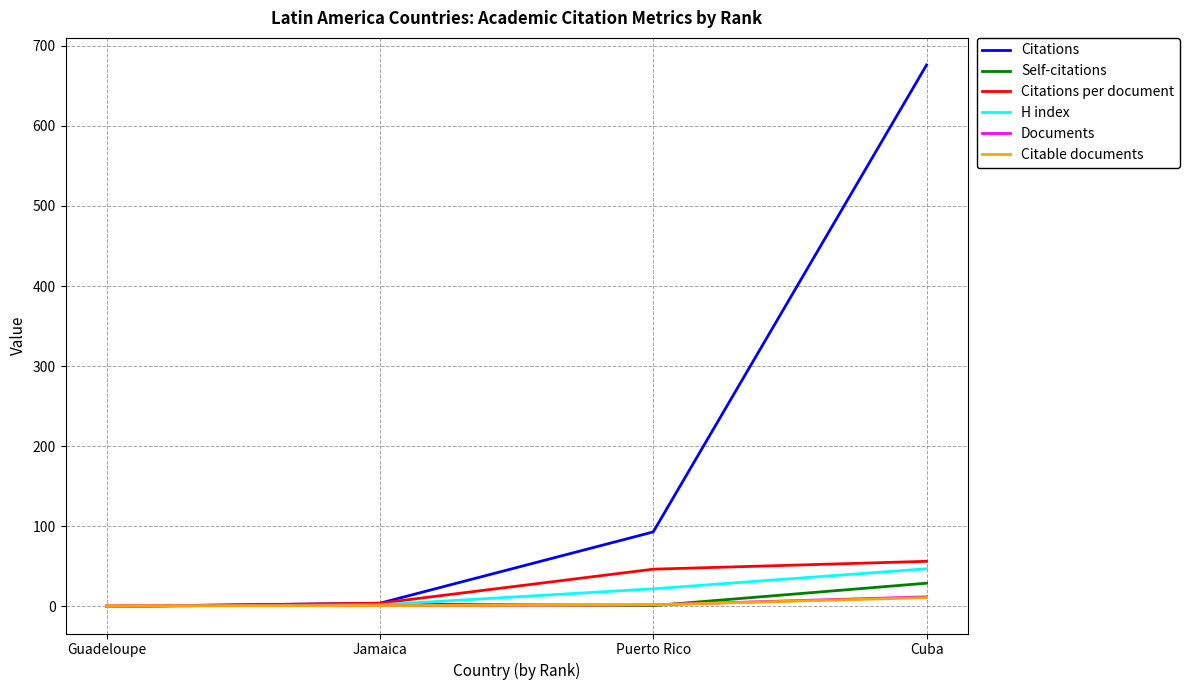

What is the sum of the Citations values at Puerto Rico and Jamaica?

97.0